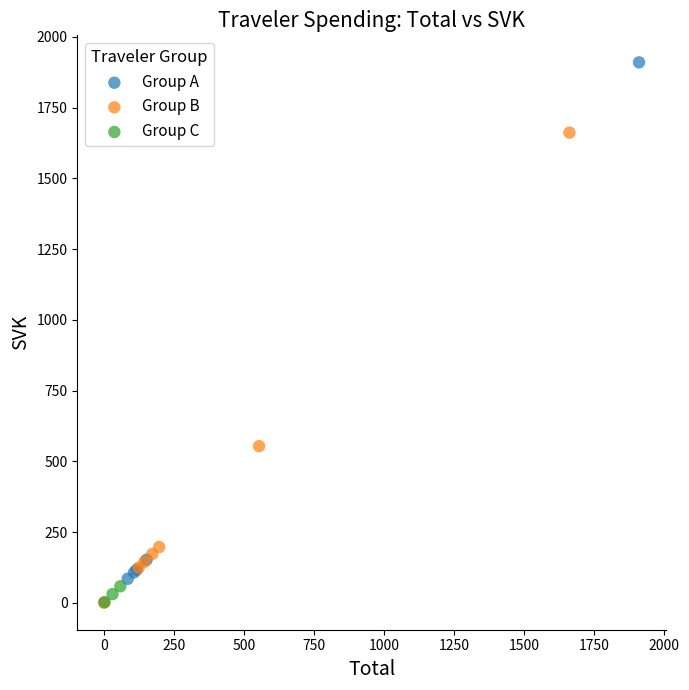

Which series has the widest spread of Y values?

Group A